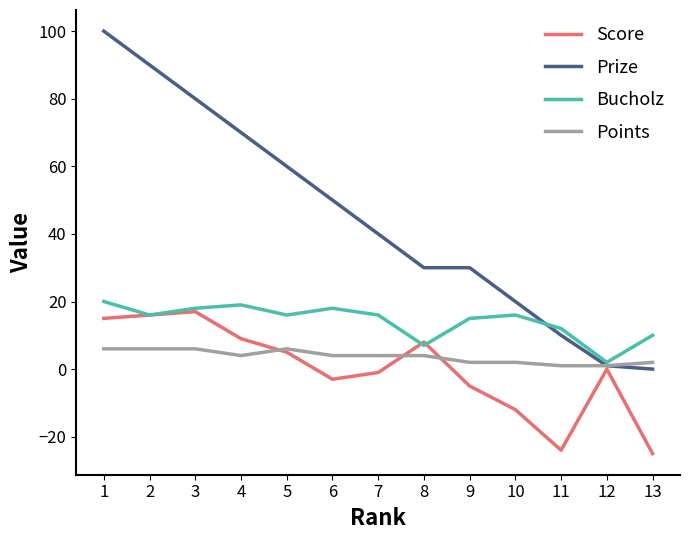

Count the number of data series in this chart.

4